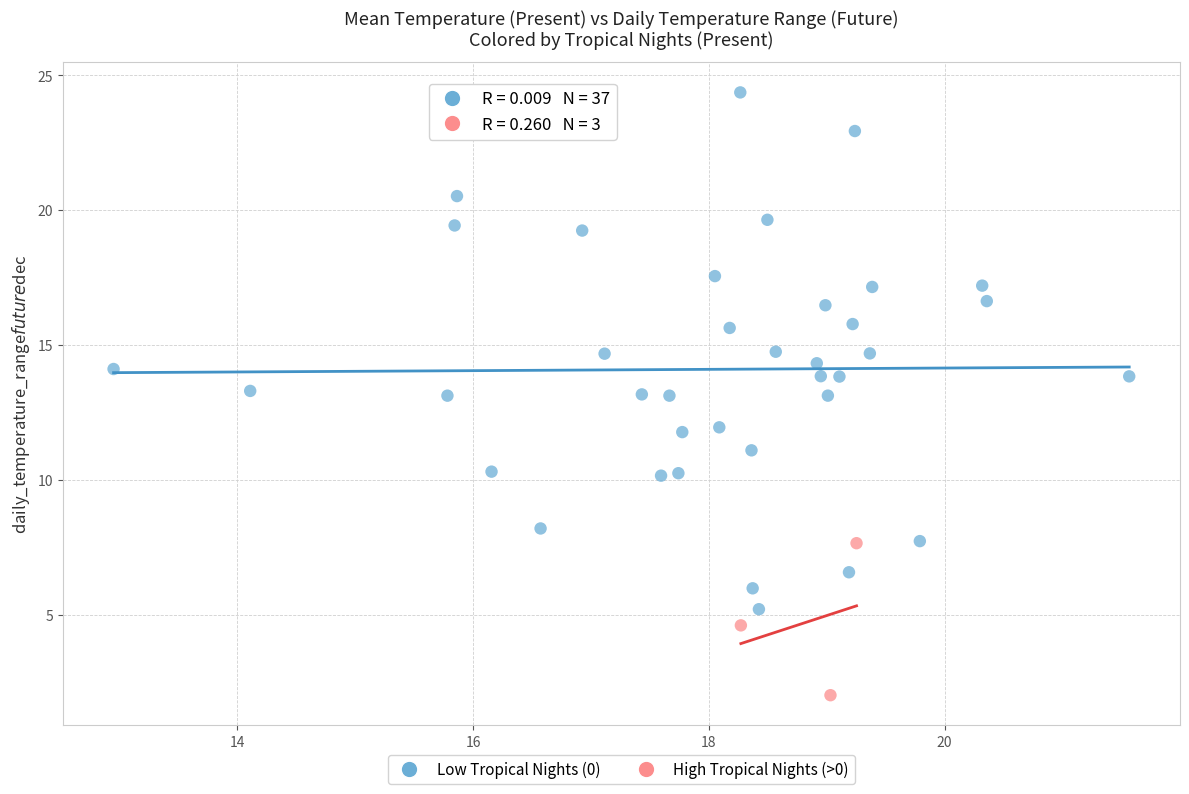

Which series has the largest Y range (max minus min)?

Low Tropical Nights (0)